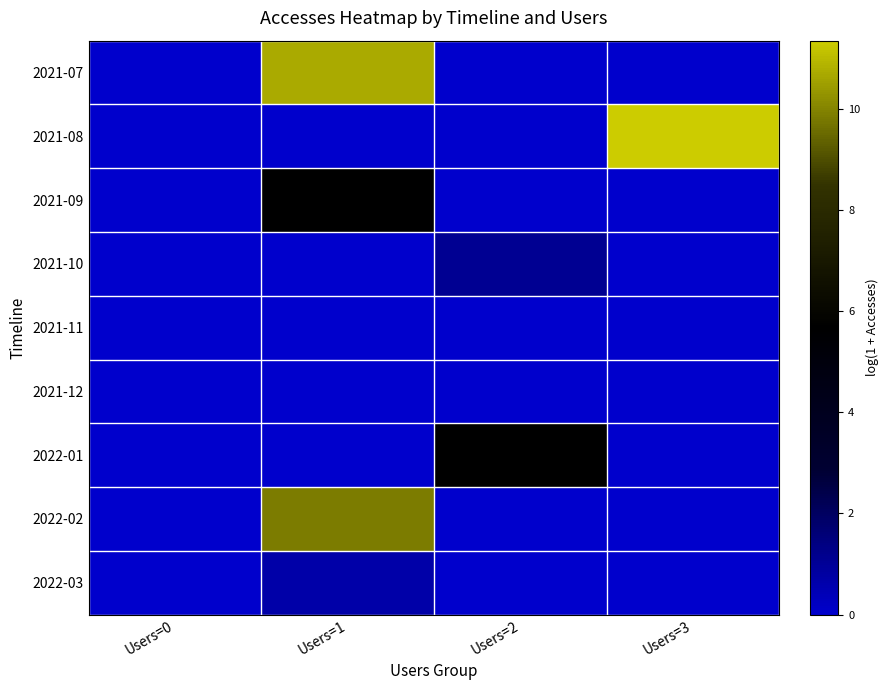

Reading left to right, list all the values displayed in this chart.

2021-07: Users=0=0.0	Users=1=10.7	Users=2=0.0	Users=3=0.0
2021-08: Users=0=0.0	Users=1=0.0	Users=2=0.0	Users=3=11.3
2021-09: Users=0=0.0	Users=1=5.7	Users=2=0.0	Users=3=0.0
2021-10: Users=0=0.0	Users=1=0.0	Users=2=1.1	Users=3=0.0
2021-11: Users=0=0.0	Users=1=0.0	Users=2=0.0	Users=3=0.0
2021-12: Users=0=0.0	Users=1=0.0	Users=2=0.0	Users=3=0.0
2022-01: Users=0=0.0	Users=1=0.0	Users=2=5.7	Users=3=0.0
2022-02: Users=0=0.0	Users=1=9.9	Users=2=0.0	Users=3=0.0
2022-03: Users=0=0.0	Users=1=0.7	Users=2=0.0	Users=3=0.0